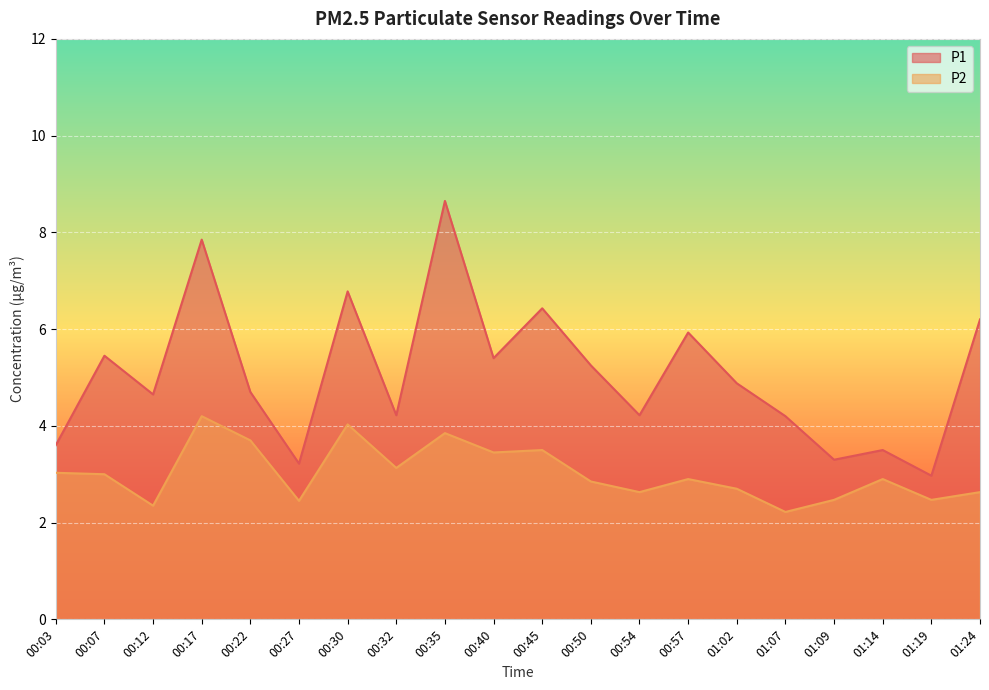

Where is the first local maximum for P2?

00:17